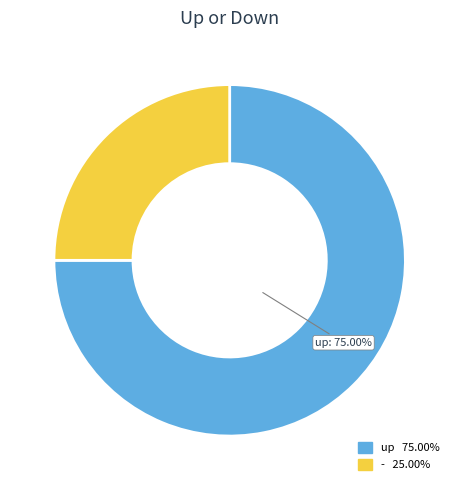

Is there a majority slice in this chart?

Yes